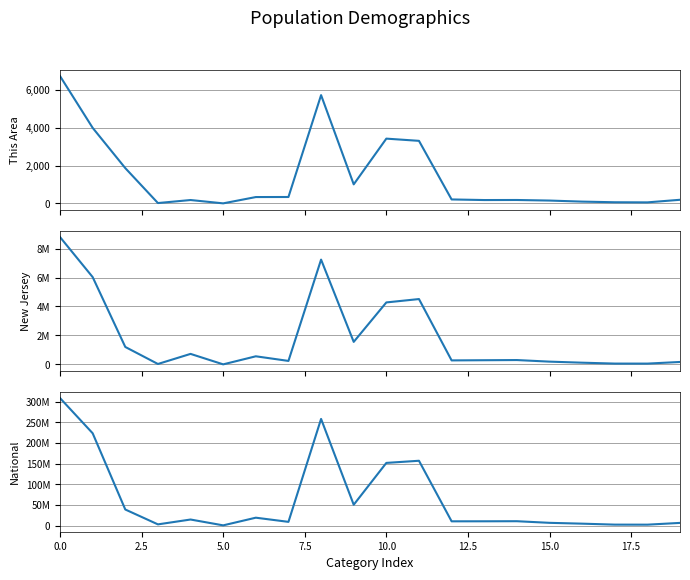

How many lines are shown in the chart?

3